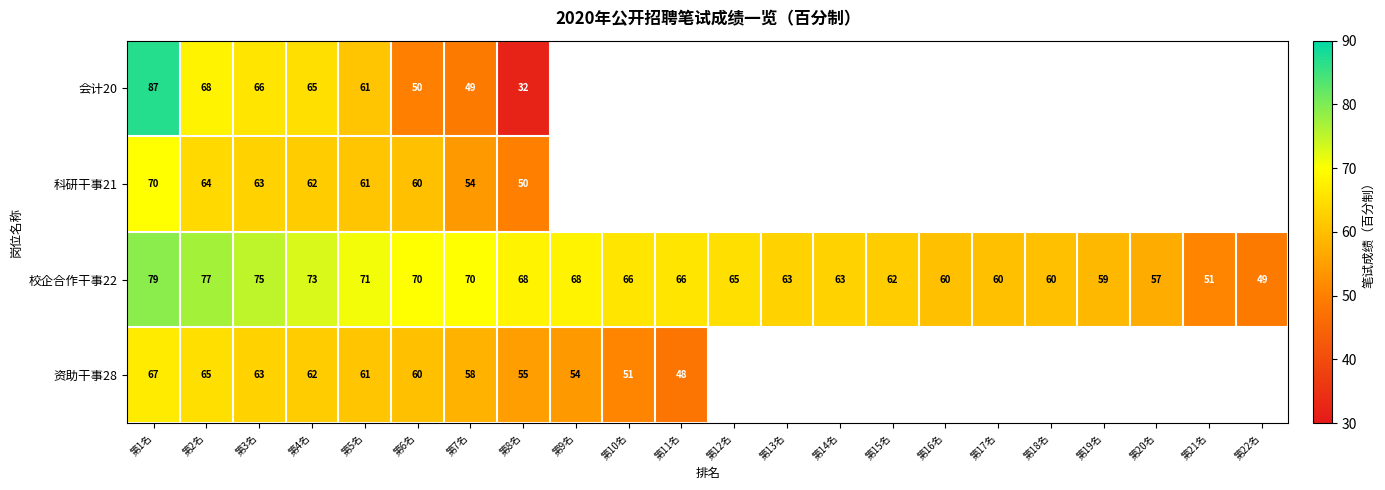

Is the value of 科研干事21 at 第6名 greater than the value of 校企合作干事22 at 第19名?

Yes